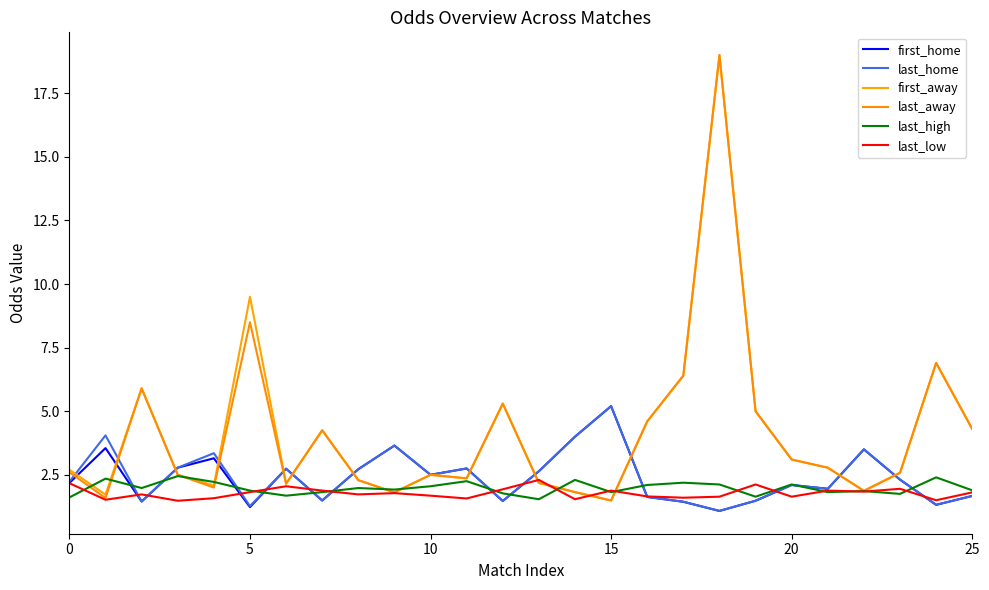

What is the difference between the second highest and minimum values in the last_away series?

7.0